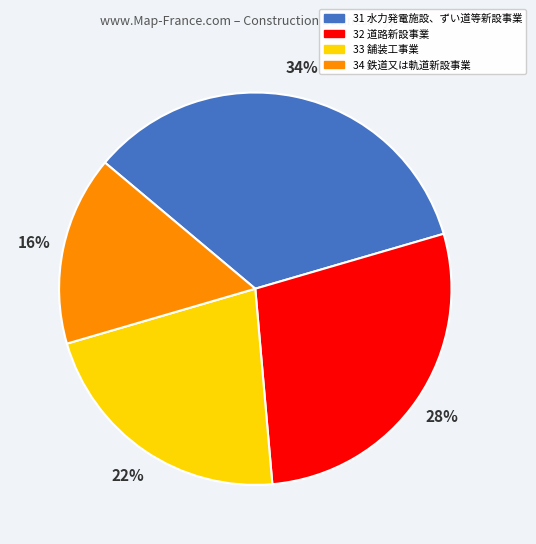

Do 31 水力発電施設、ずい道等新設事業 and 32 道路新設事業 together represent more than half of the pie?

Yes